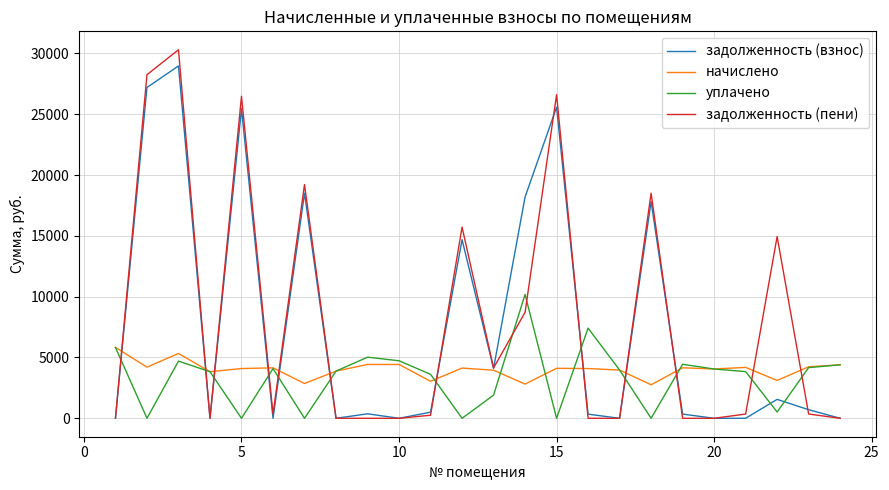

What is the difference between the maximum and minimum values in the начислено series?

3072.0